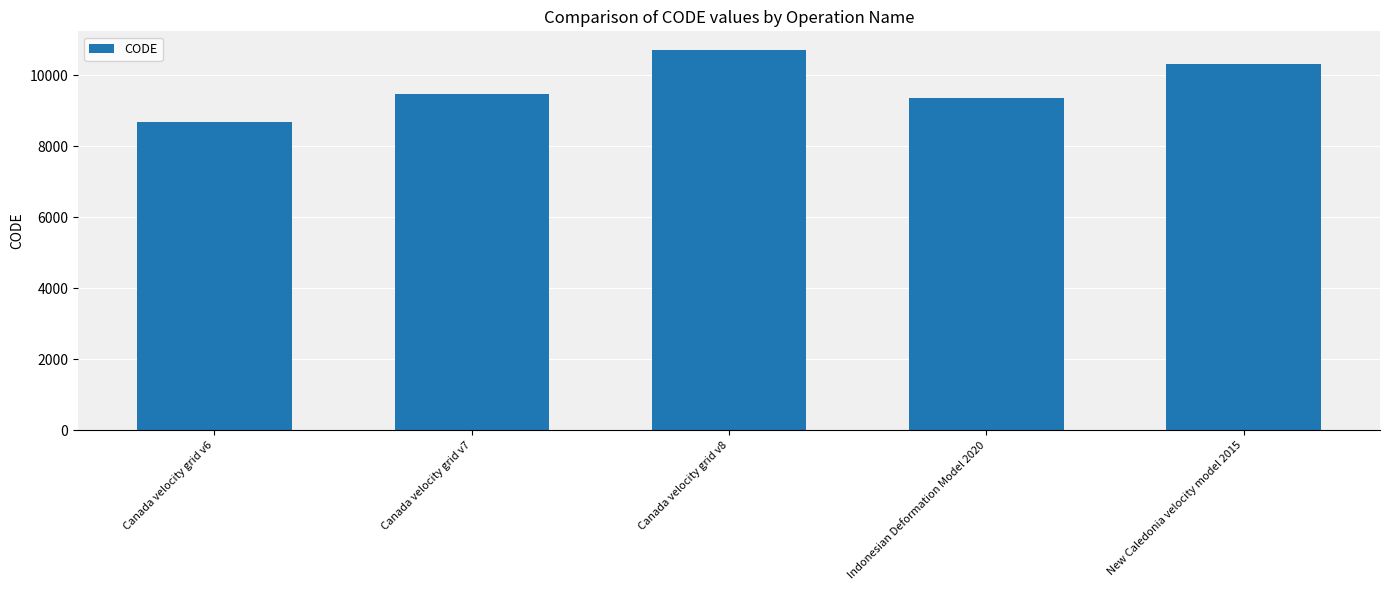

Count the number of categories in the chart.

5